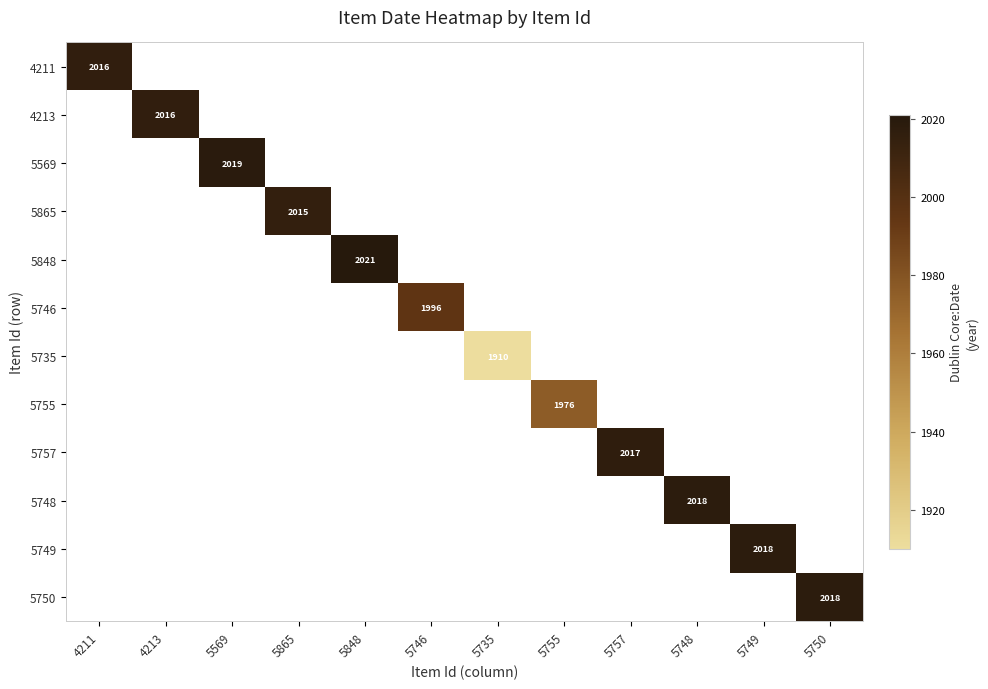

True or false: 5865 has a value of 1317 at 5865.

False